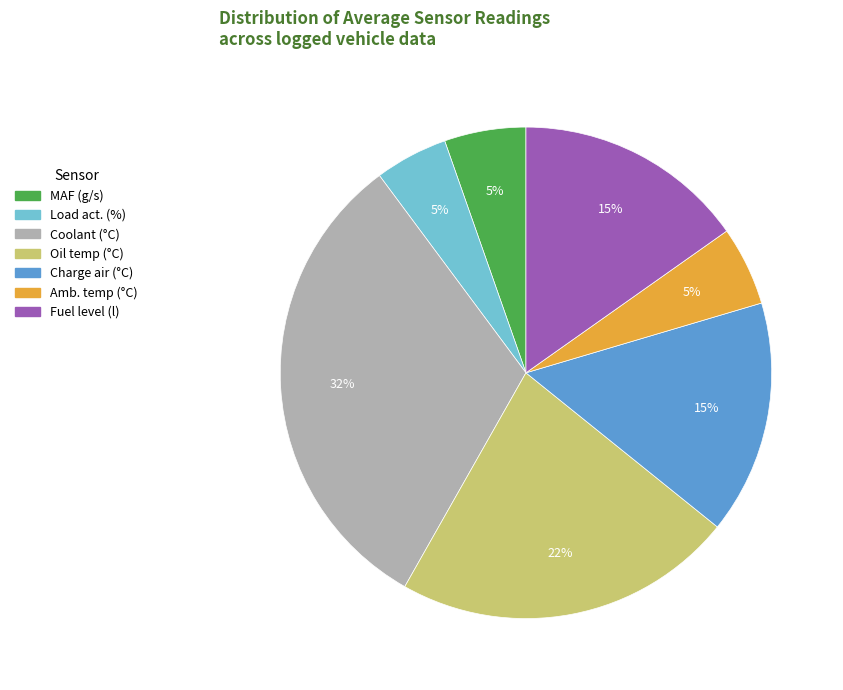

Is there any slice that represents more than half of the pie?

No